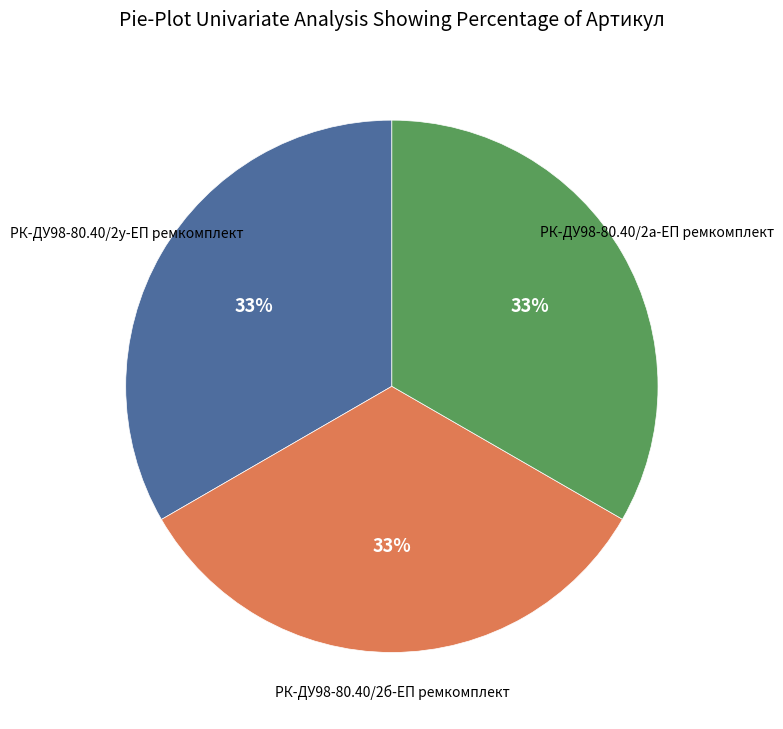

Does any single category account for the majority?

No